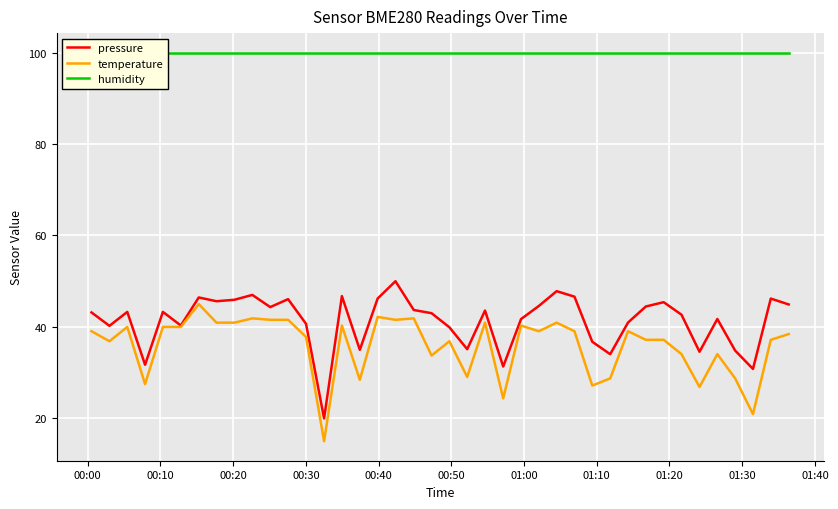

What is the average value of the temperature series?

35.9